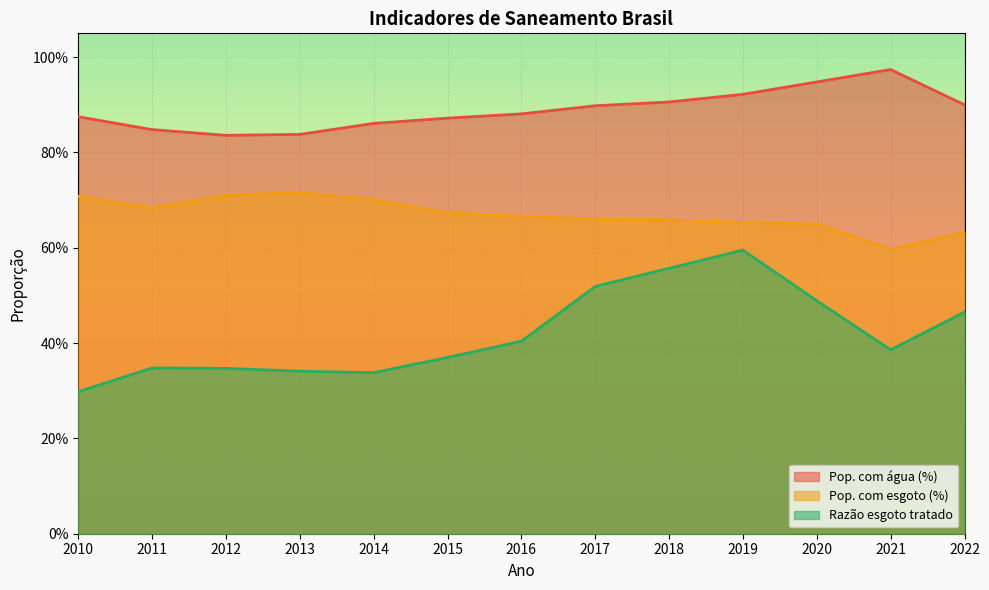

How many interior local valleys does the Pop. com esgoto (%) series have?

2